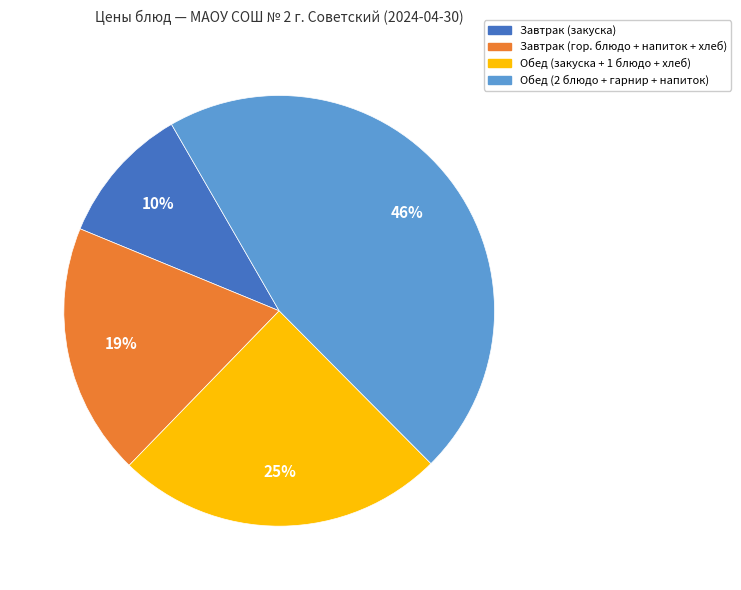

Does any single category account for the majority?

No